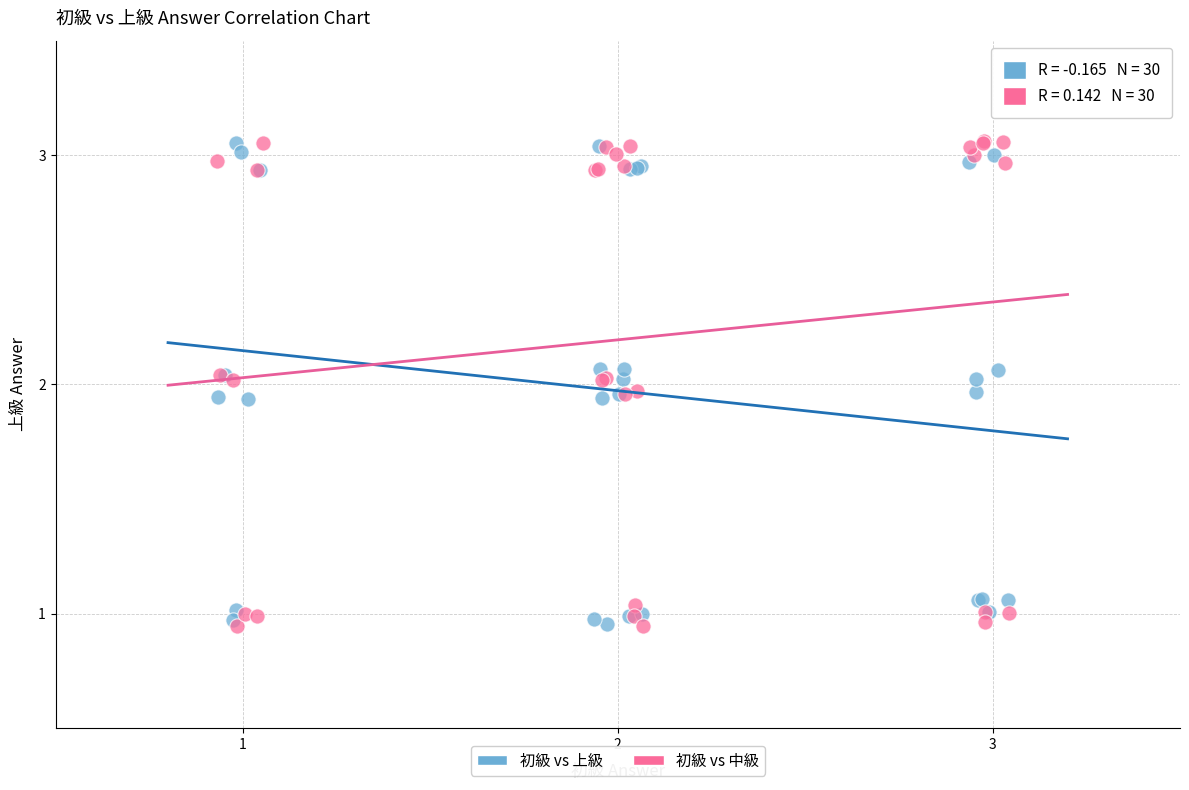

What are all the series names shown in the legend?

初級 vs 上級, 初級 vs 中級